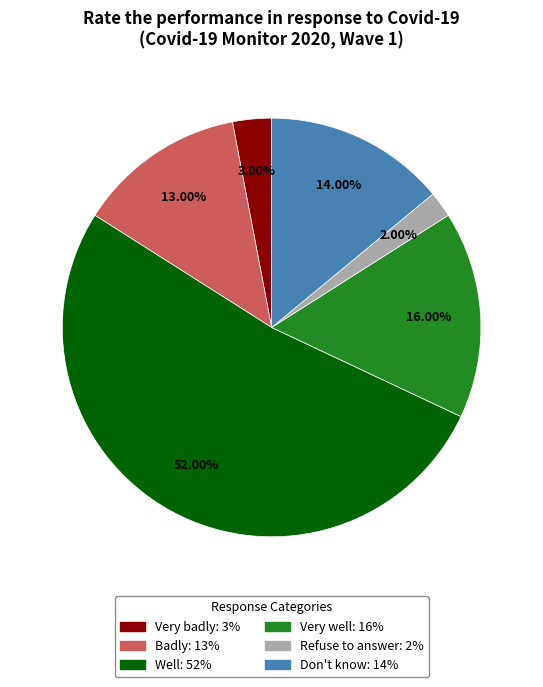

Is Well the majority of the pie?

Yes